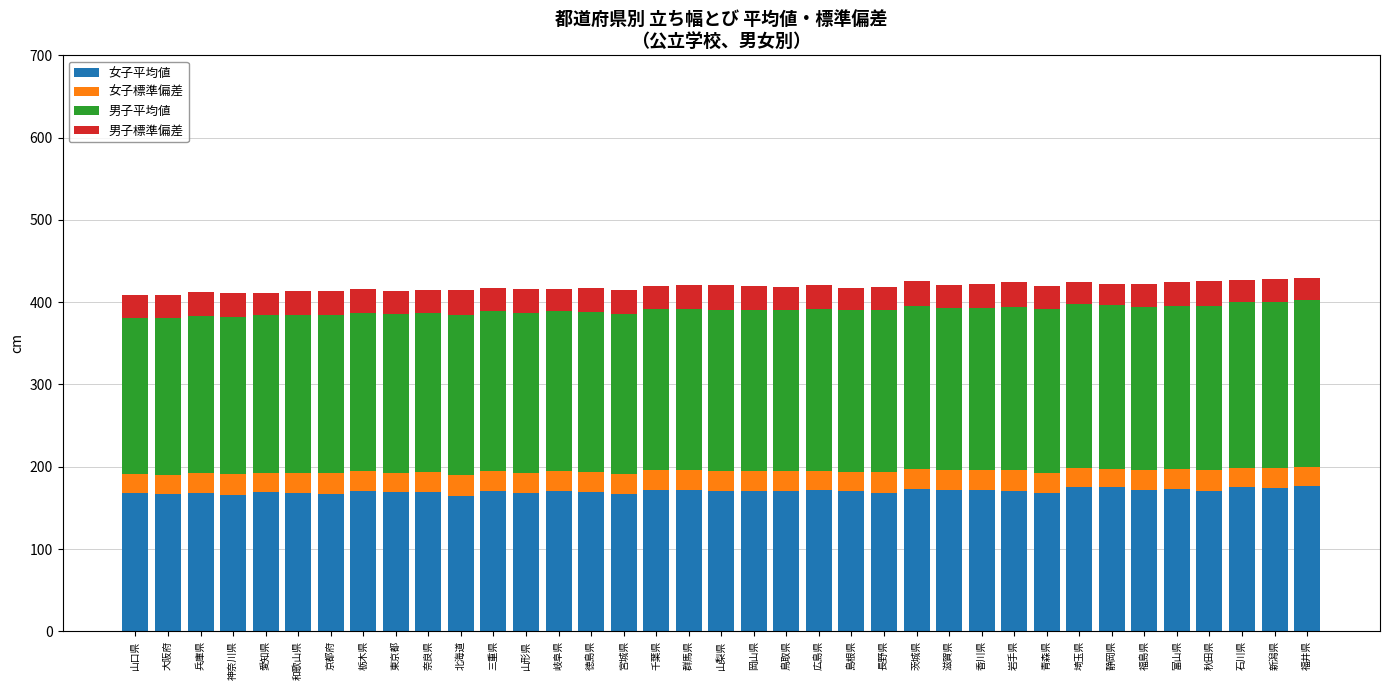

What is the total value across all series at 京都府?

413.2